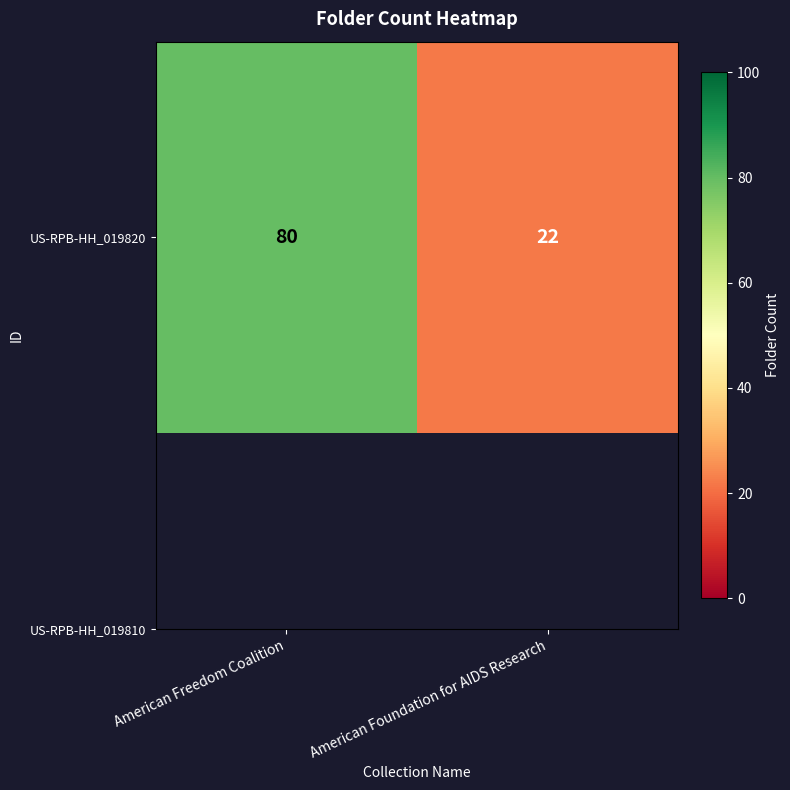

Rank the categories by value from lowest to highest.

American Foundation for AIDS Research, American Freedom Coalition